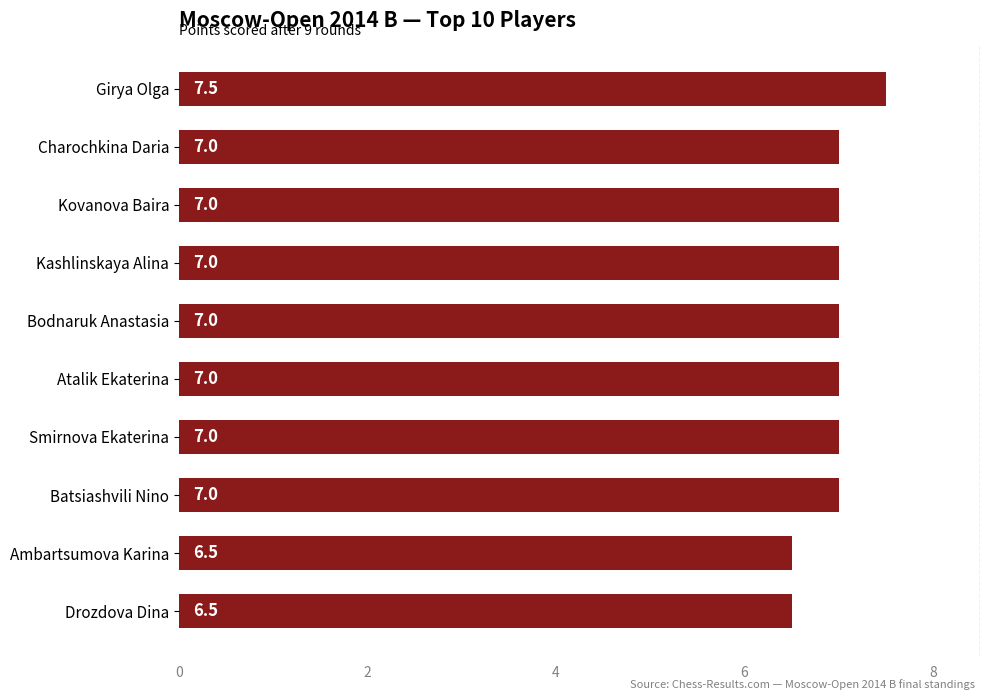

Between Charochkina Daria and Girya Olga, which is larger?

Girya Olga